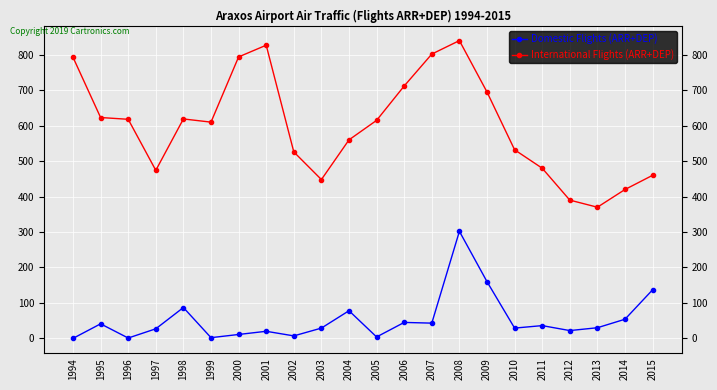

Which category has the lowest value in the International Flights (ARR+DEP) series?

2013